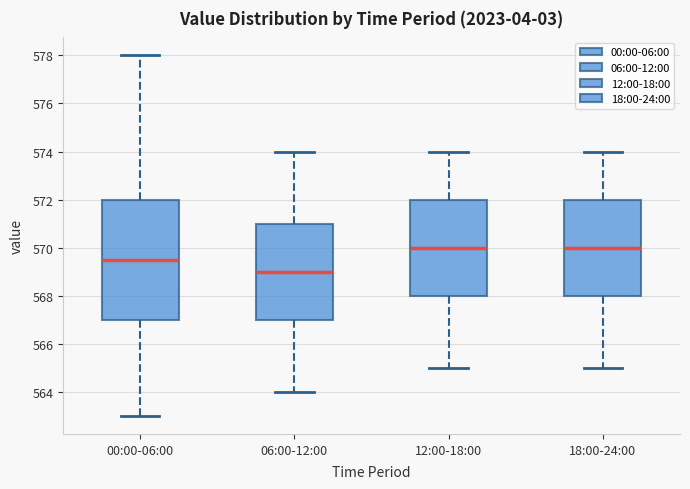

Which box's median line is the lowest?

06:00-12:00